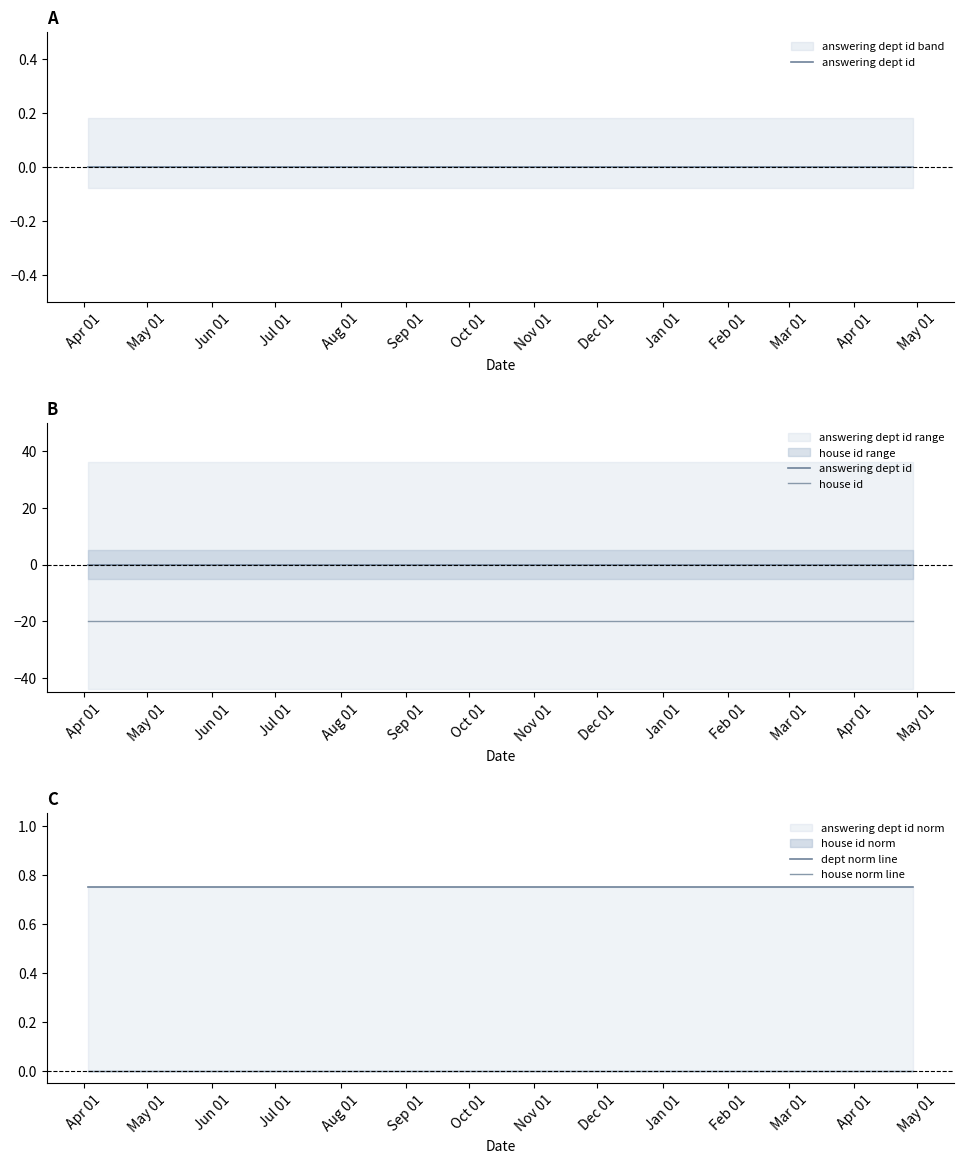

Reading right to left, list all the values displayed in this chart.

answering dept id: 0.0	0.0	0.0	0.0	0.0	0.0	0.0
house id: -20.0	-20.0	-20.0	-20.0	-20.0	-20.0	-20.0
dept norm line: 0.8	0.8	0.8	0.8	0.8	0.8	0.8
house norm line: 0.0	0.0	0.0	0.0	0.0	0.0	0.0